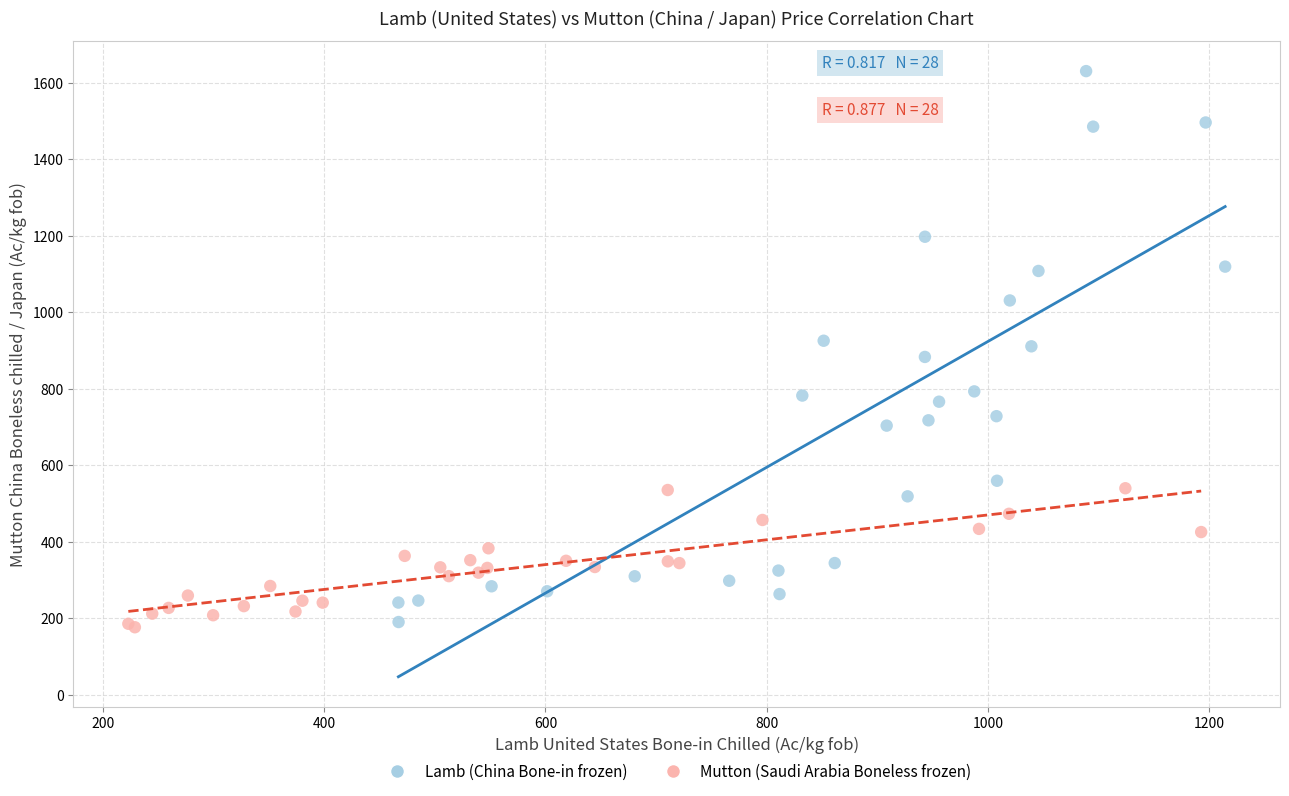

Which series contains the highest Y value?

Lamb (China Bone-in frozen)